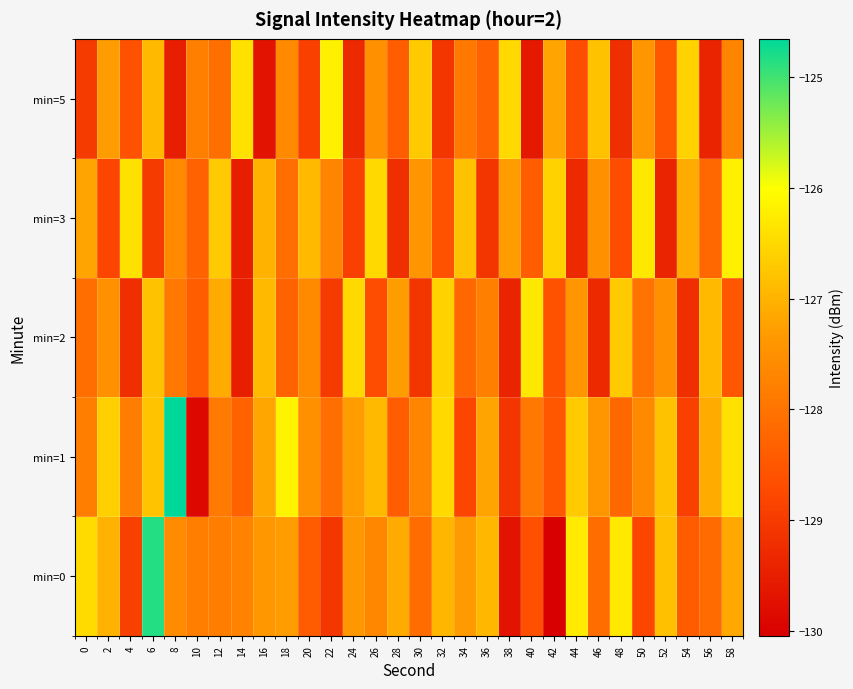

What is the difference between the highest and lowest values at 24?

2.8